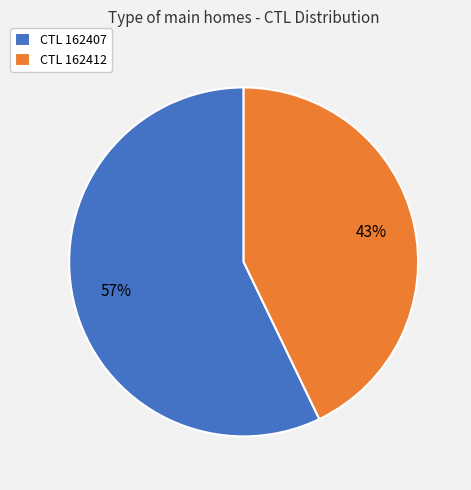

Which category has the biggest portion of the pie?

CTL 162407